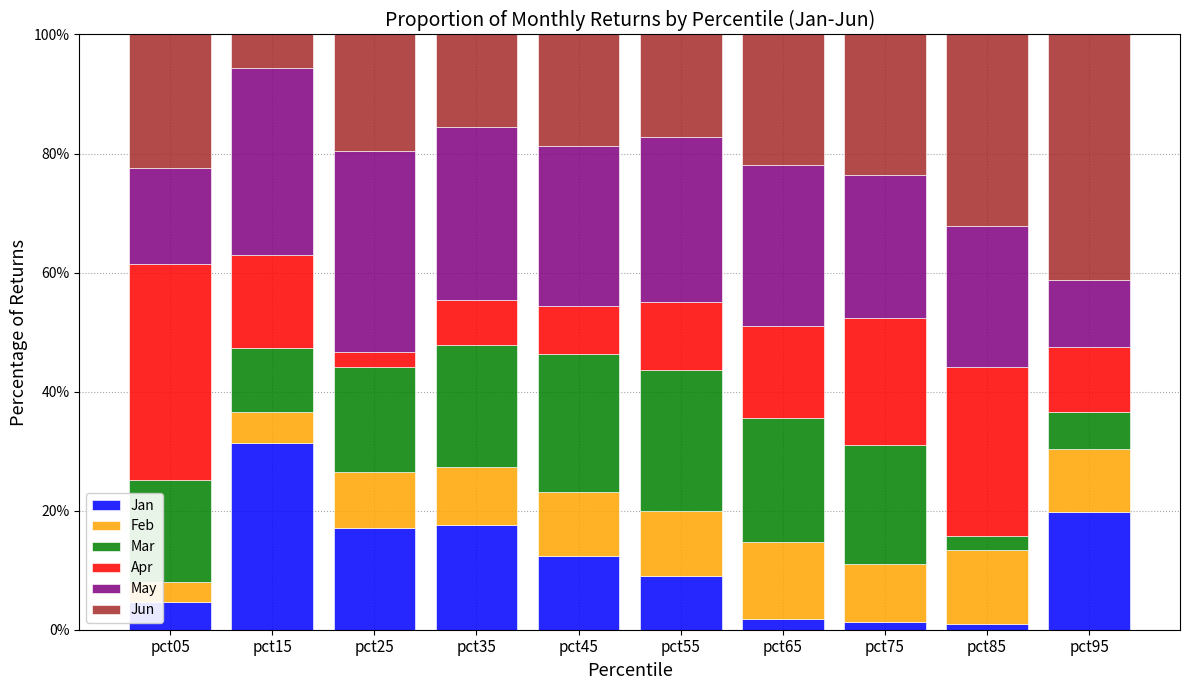

What is the total value across all series at pct35?

100.0